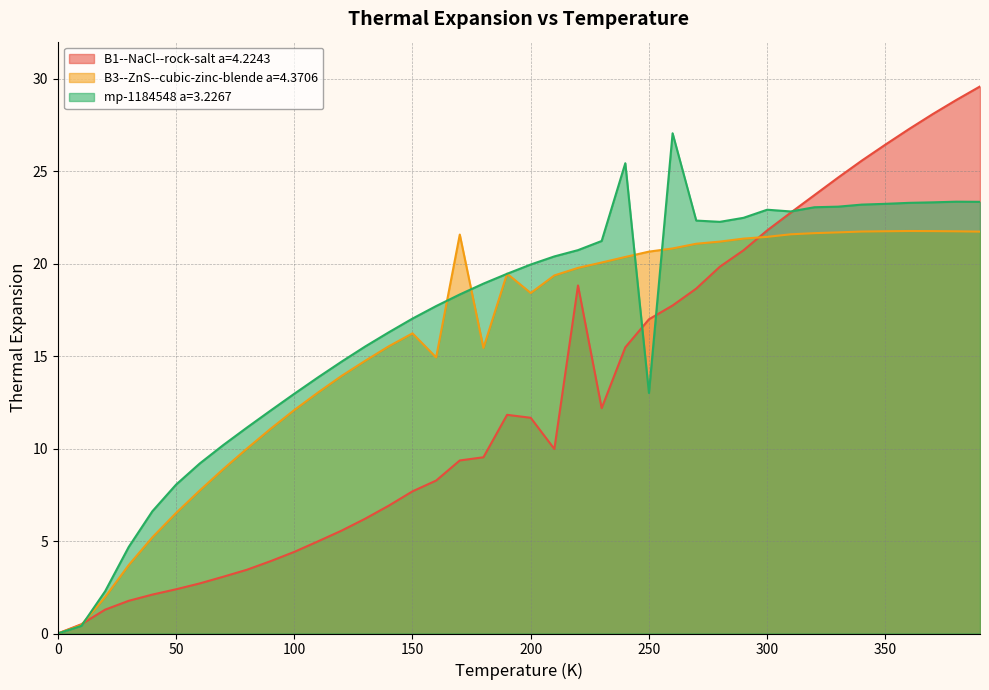

Which series ends up on top after the final intersection of B1--NaCl--rock-salt a=4.2243 and B3--ZnS--cubic-zinc-blende a=4.3706?

B1--NaCl--rock-salt a=4.2243